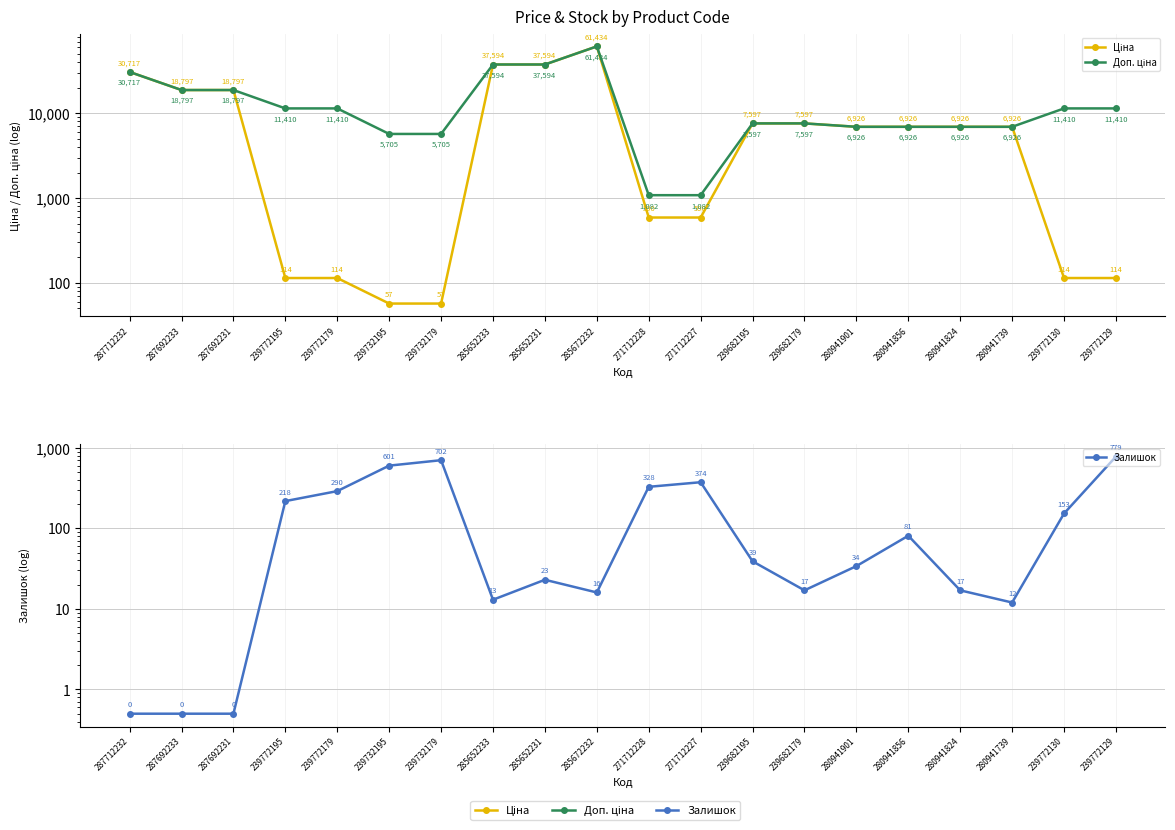

Rank the series at 239772179 from lowest to highest value.

Ціна, Залишок, Доп. ціна